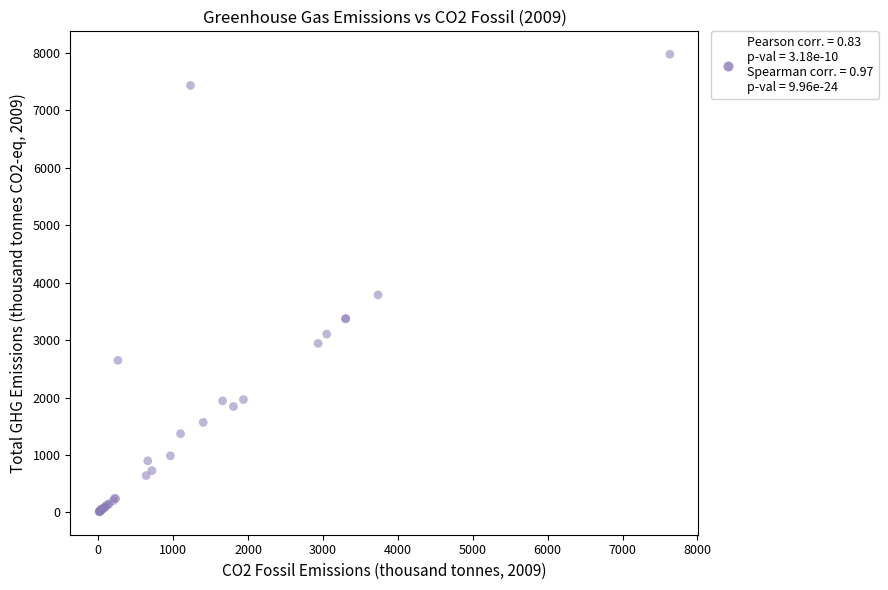

What Y value in the scatter plot is closest to 3993?

3787.0